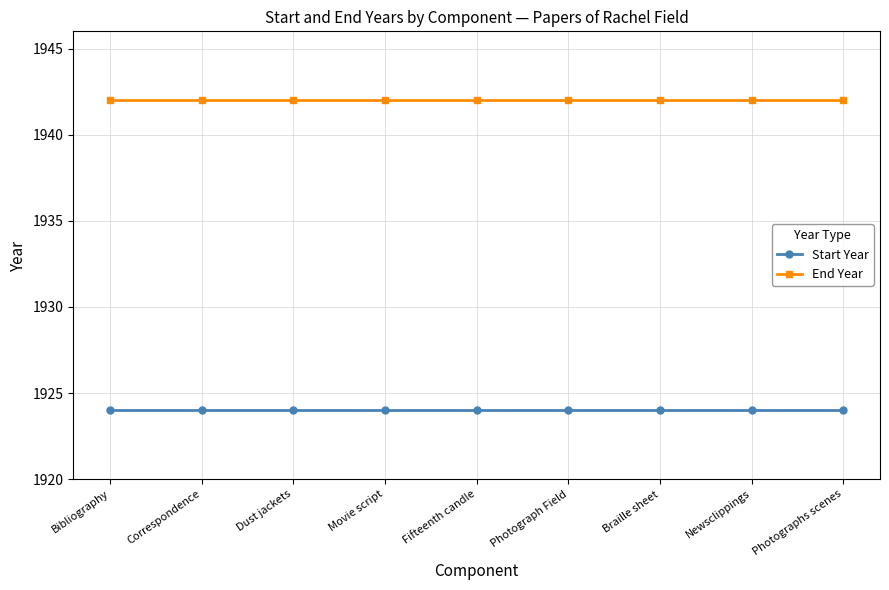

What are all the series names shown in the legend?

Start Year, End Year